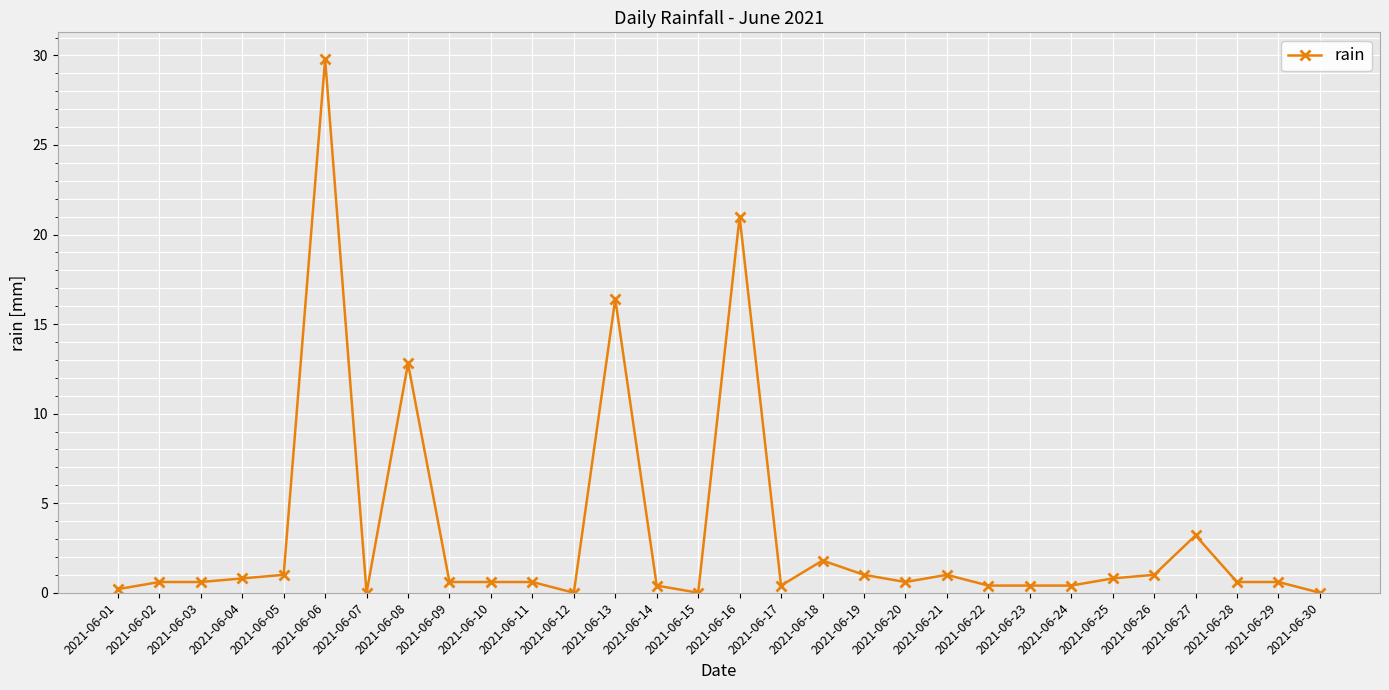

How many categories are shown in the chart?

30